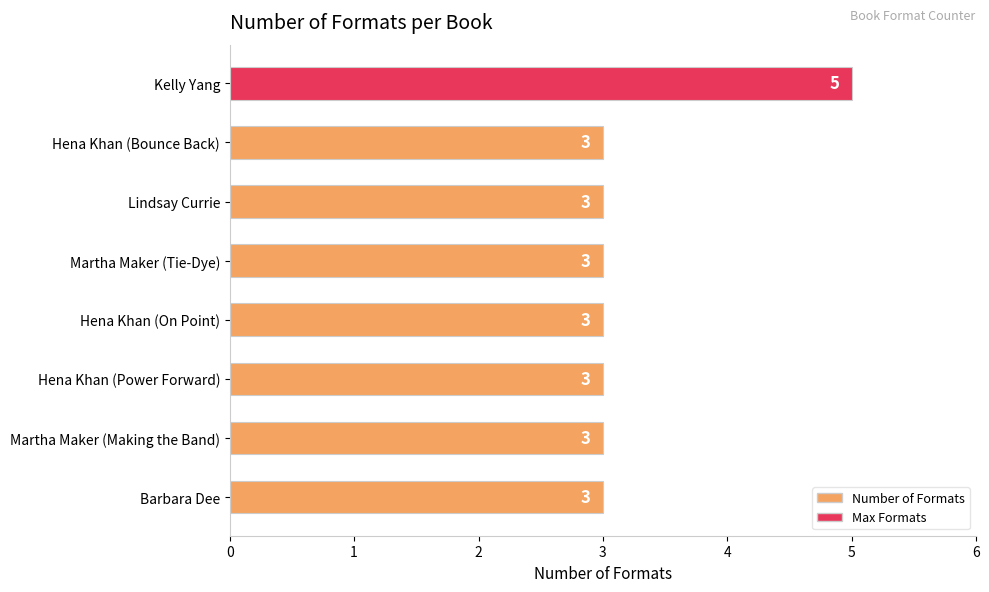

What is the label of the 2nd bar from the top?

Hena Khan (Bounce Back)